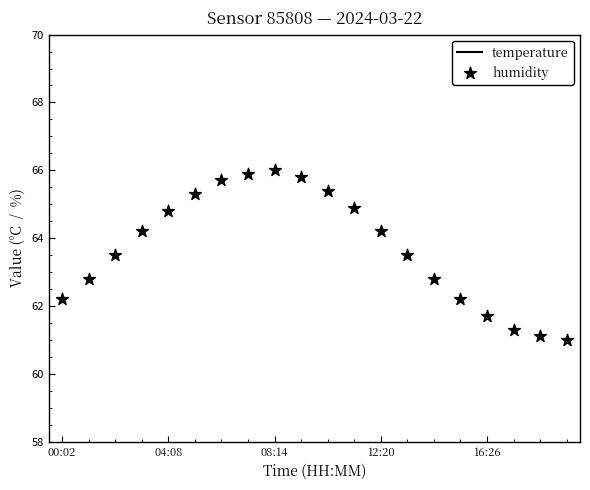

What is the total value across all series at 9?

73.3